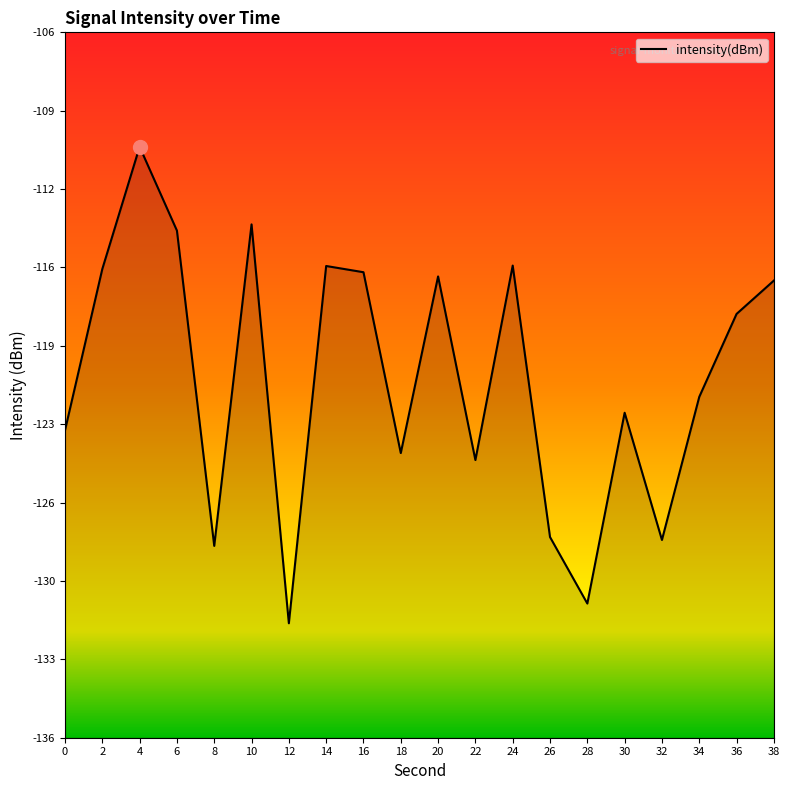

Is it true that the value at 16 is -41.5?

False